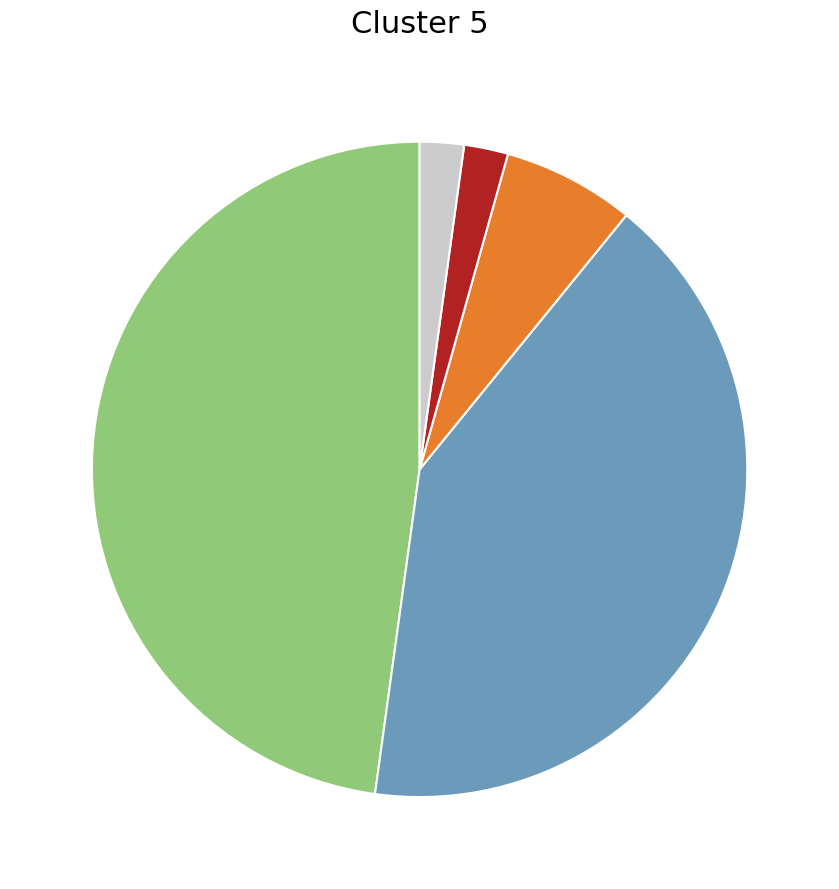

How many slices are in this pie chart?

5